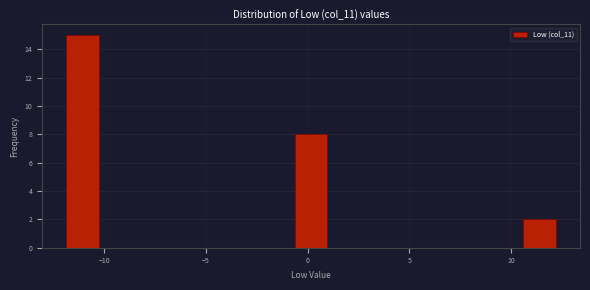

Read against the x-axis, roughly where is the centre of the tallest bar?

-11.0